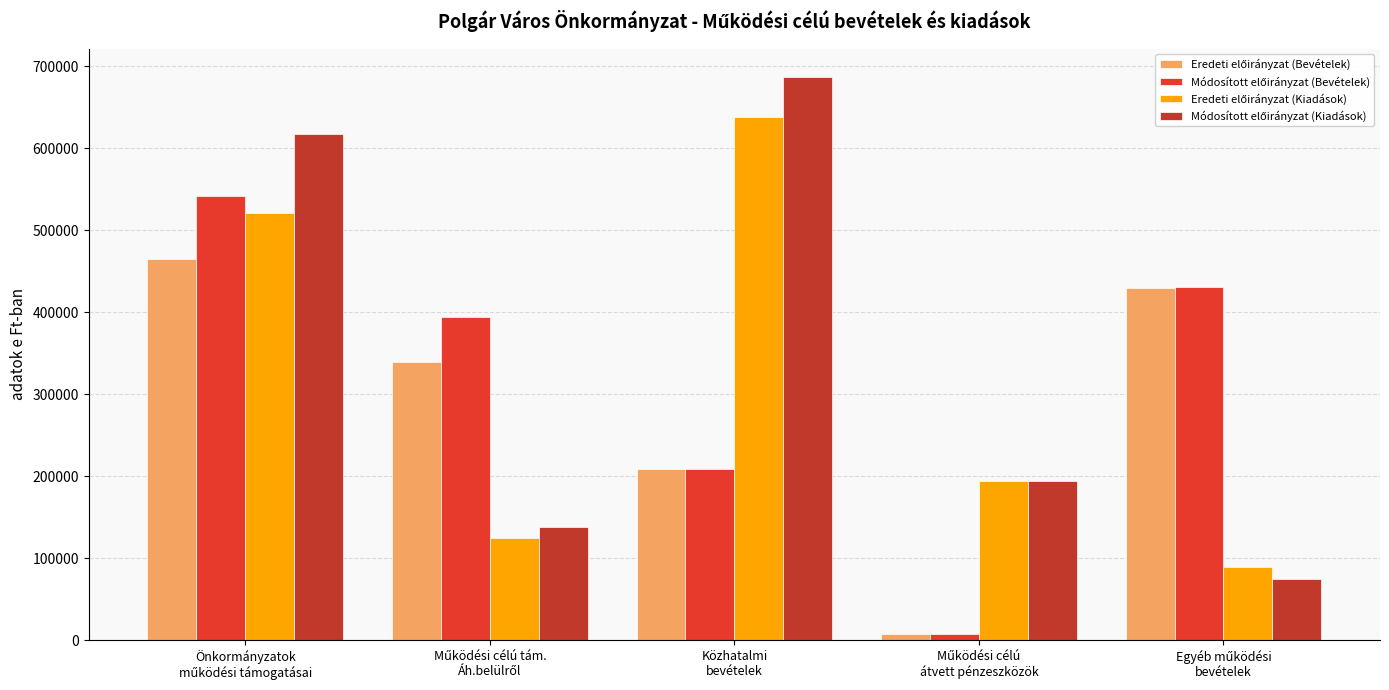

At how many categories does at least one series exceed 64716?

5